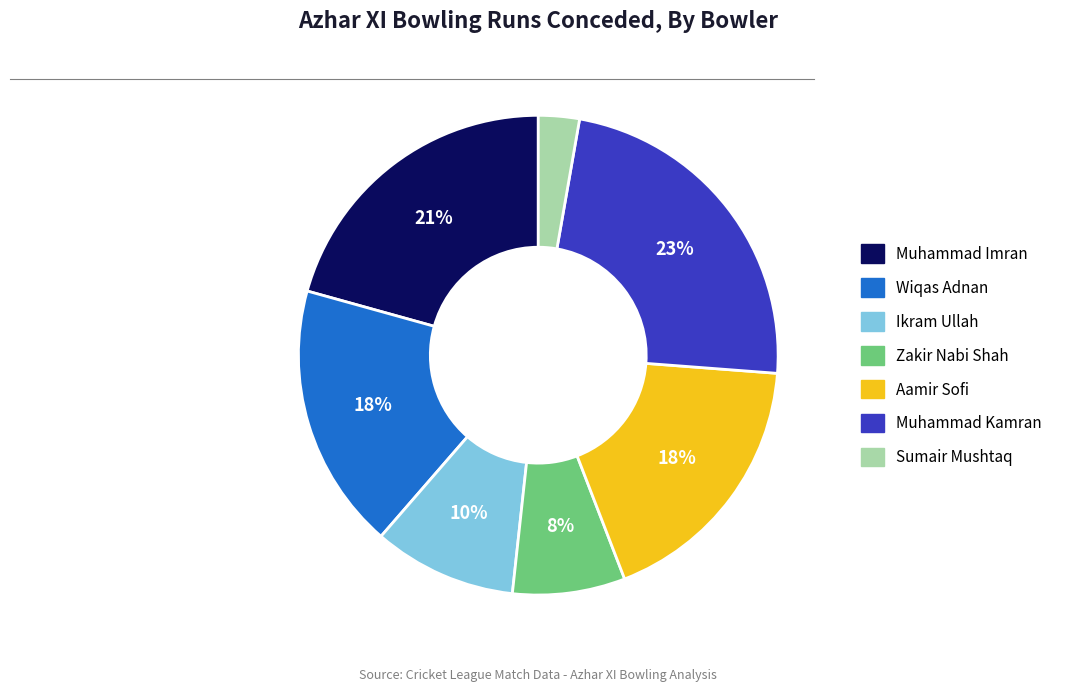

Which has a higher value, Aamir Sofi or Muhammad Kamran?

Muhammad Kamran